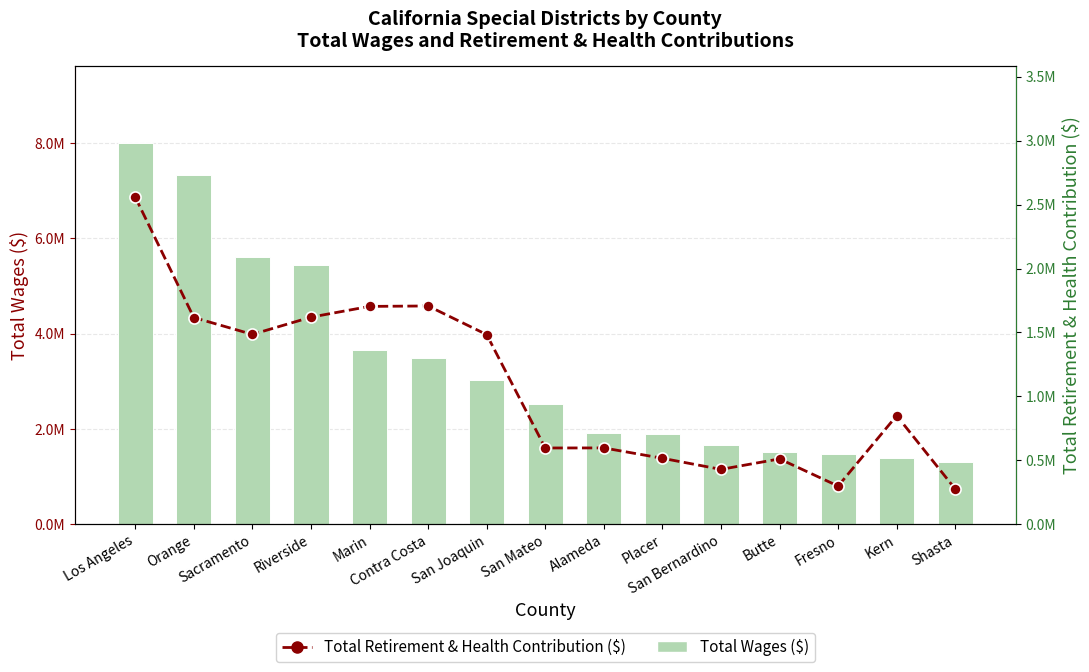

What value does the Total Wages ($) series have at San Mateo?

2523682